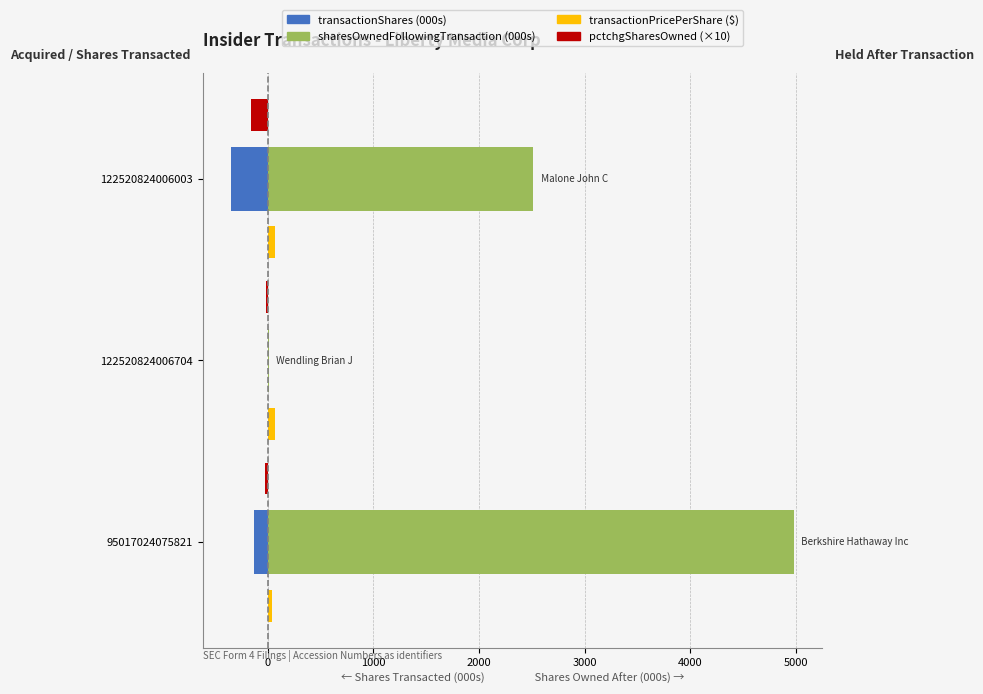

At which category is the sum across all series the highest?

95017024075821